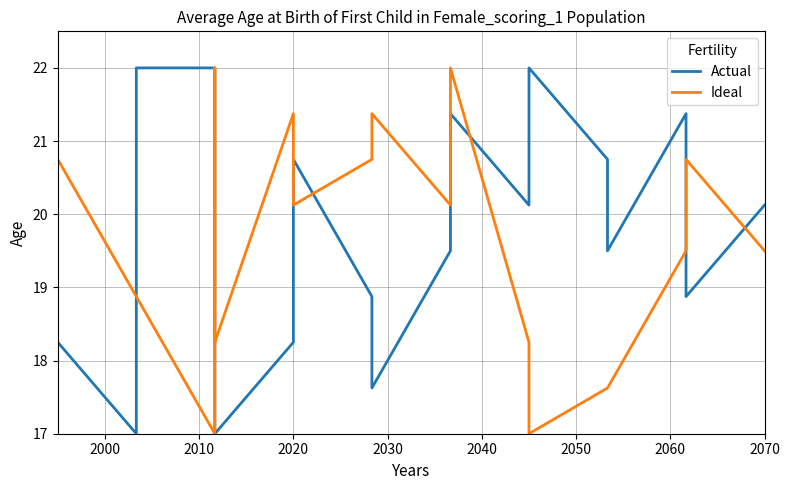

What are all the series names shown in the legend?

Actual, Ideal